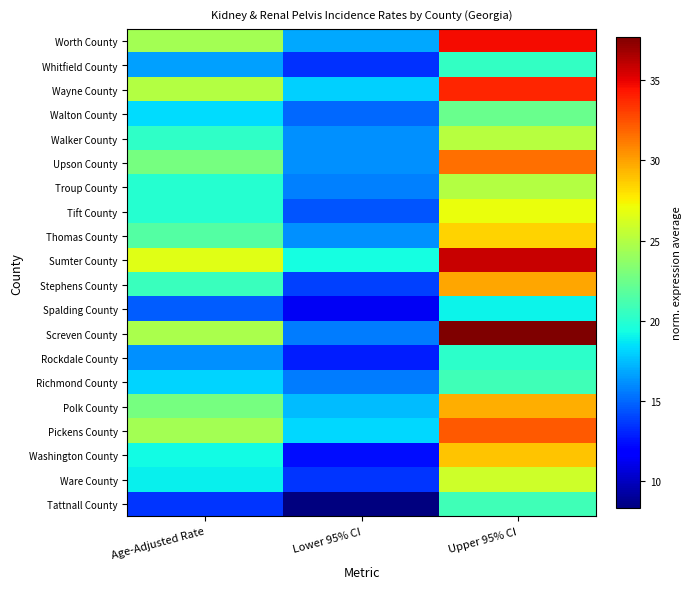

Which series has the widest spread of values?

Screven County